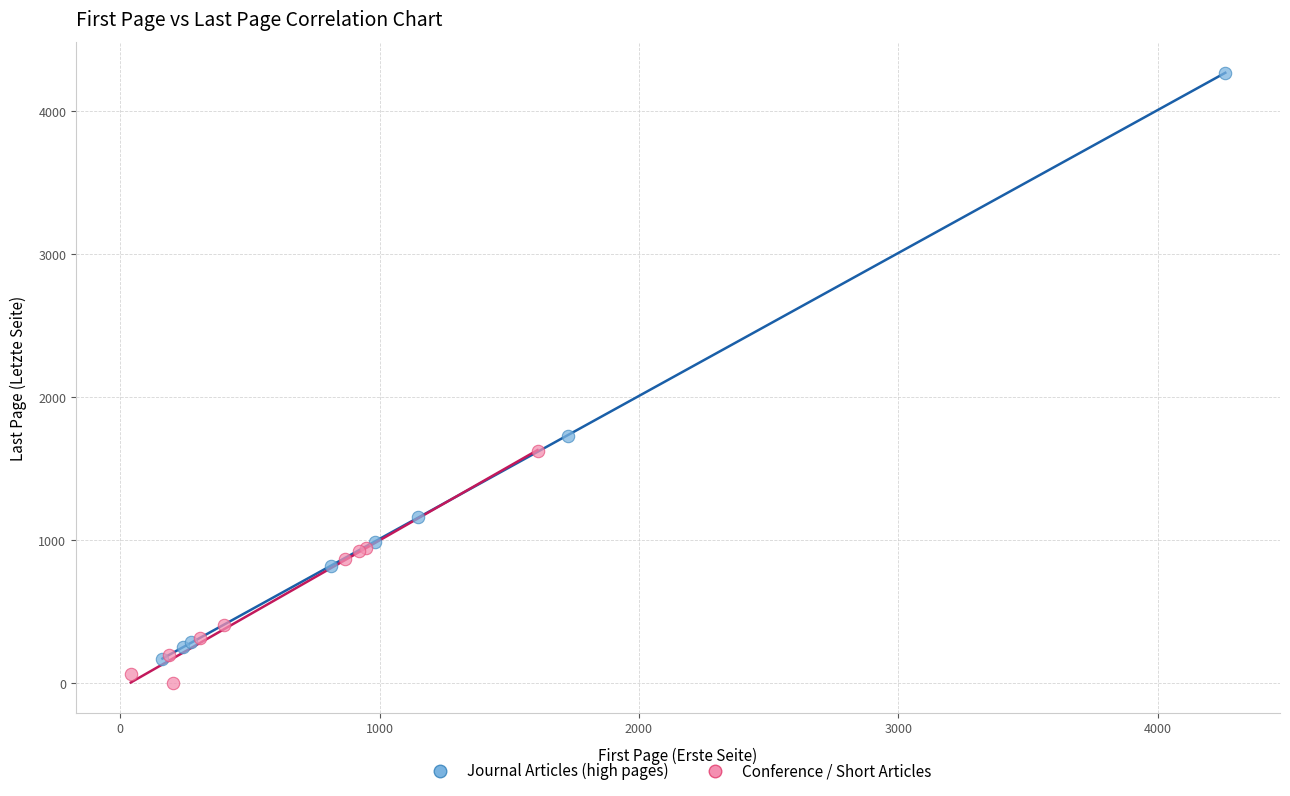

What are all the series names shown in the legend?

Journal Articles (high pages), Conference / Short Articles